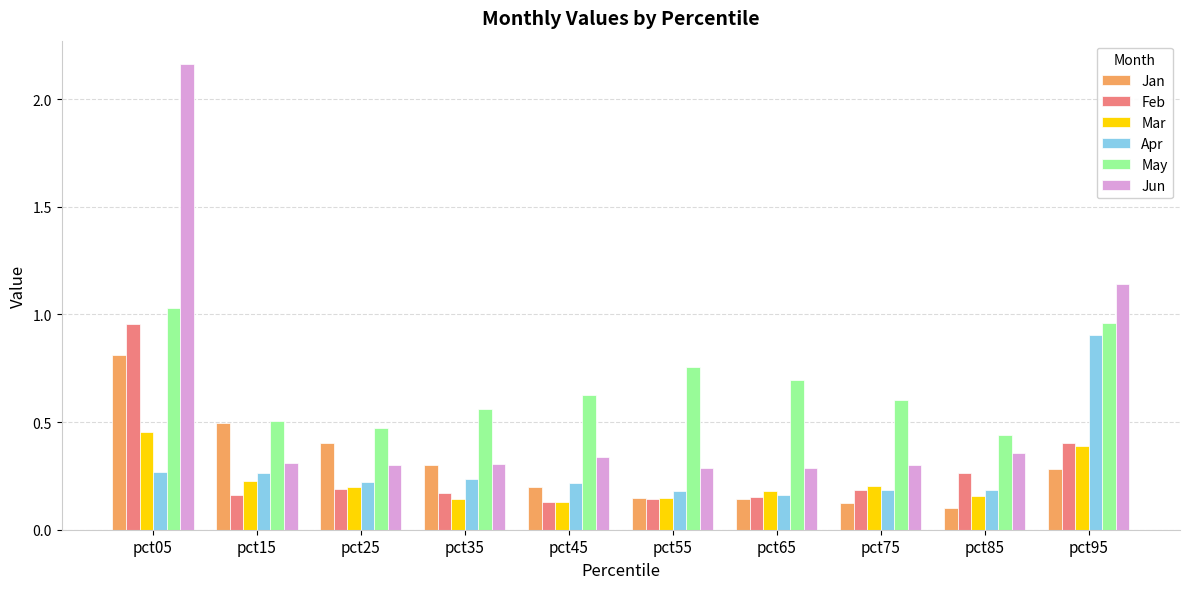

What is the total value across all series at pct25?

1.8